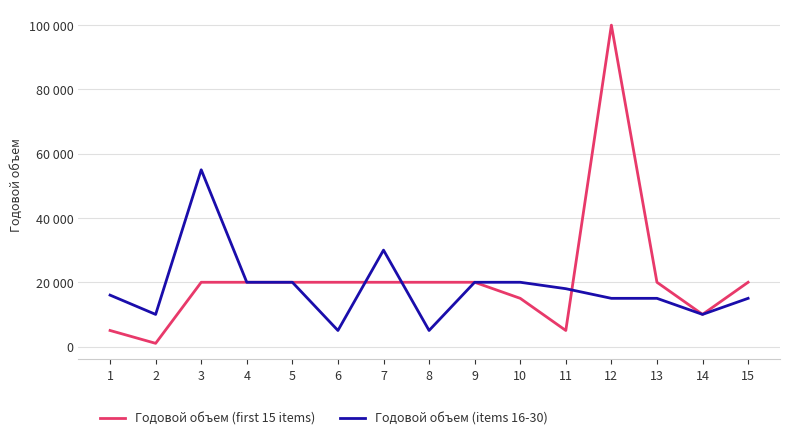

Which category has the highest value across all series?

12